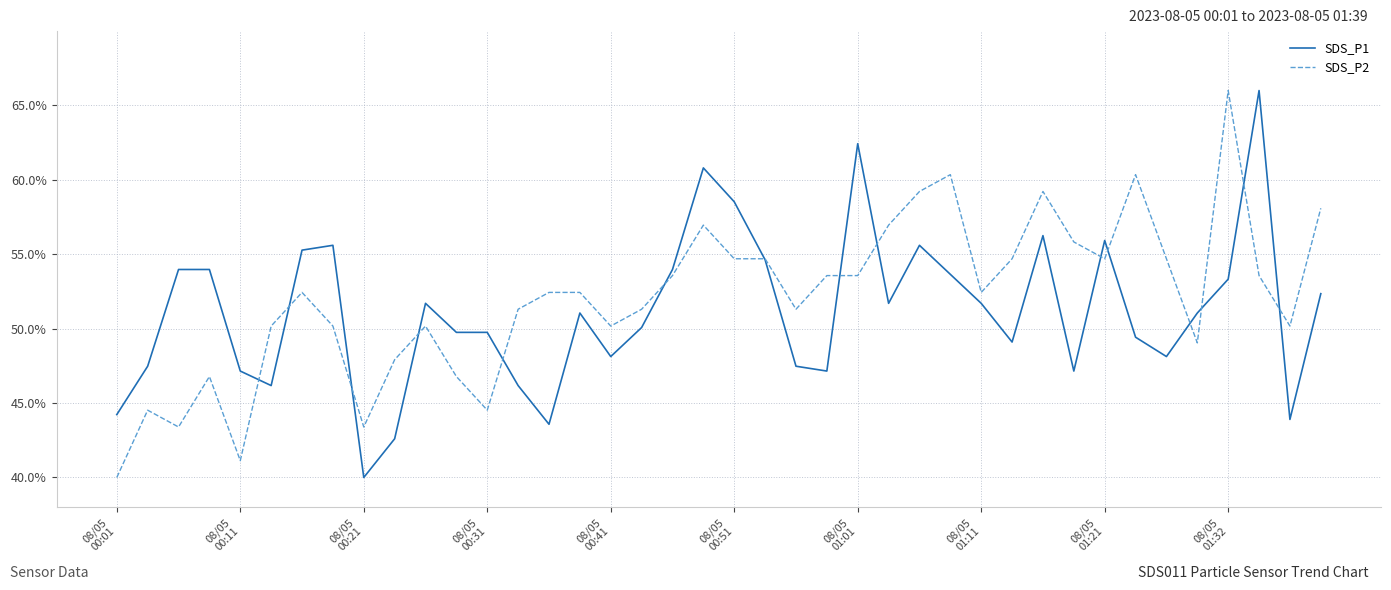

What is the lowest value of the SDS_P2 series?

40.0